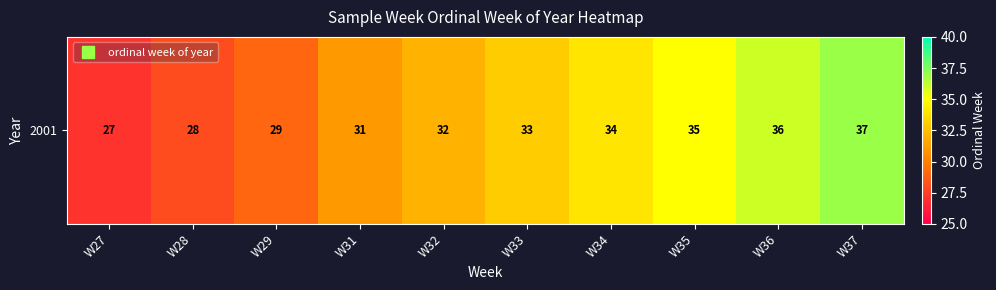

Count the number of categories in the chart.

10